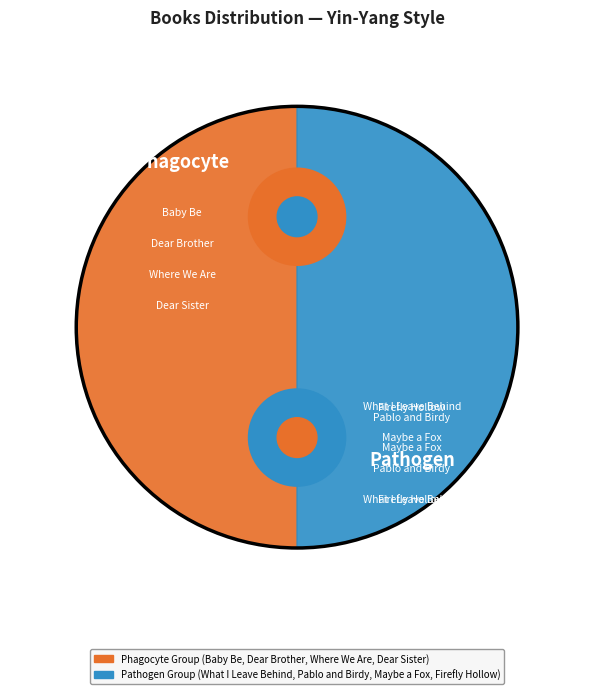

To the nearest percent, what portion does Baby Be represent?

51%